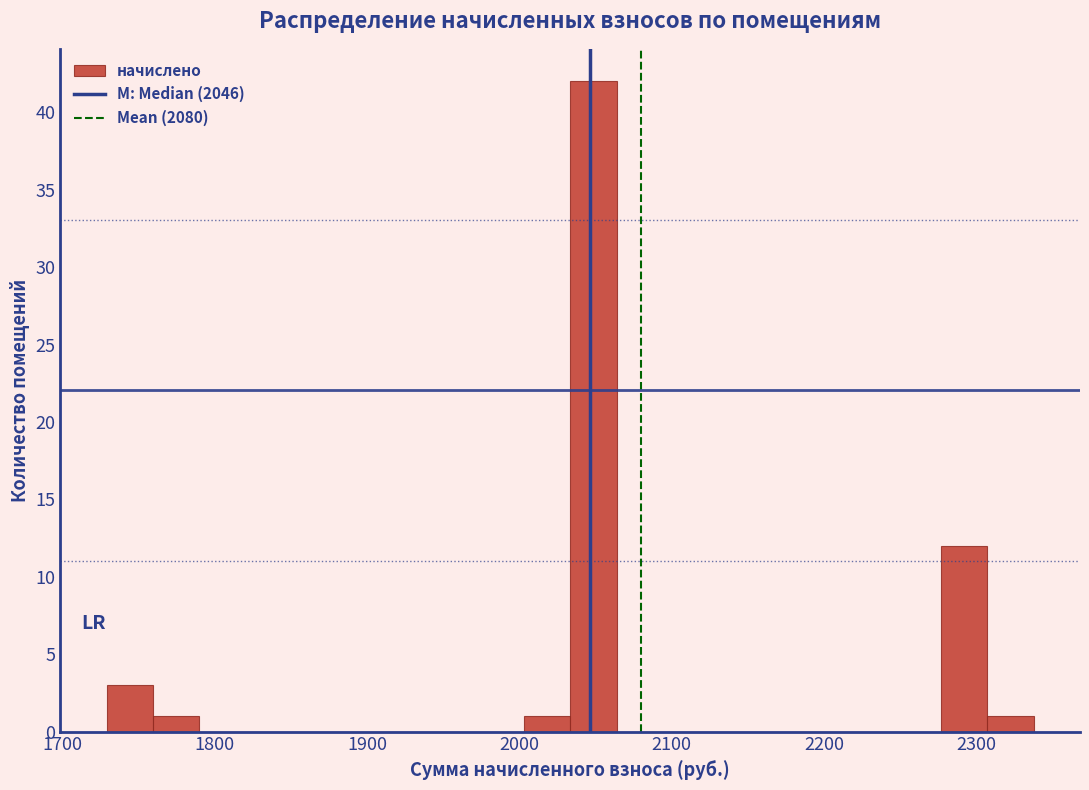

Read against the x-axis, roughly where is the centre of the tallest bar?

2050